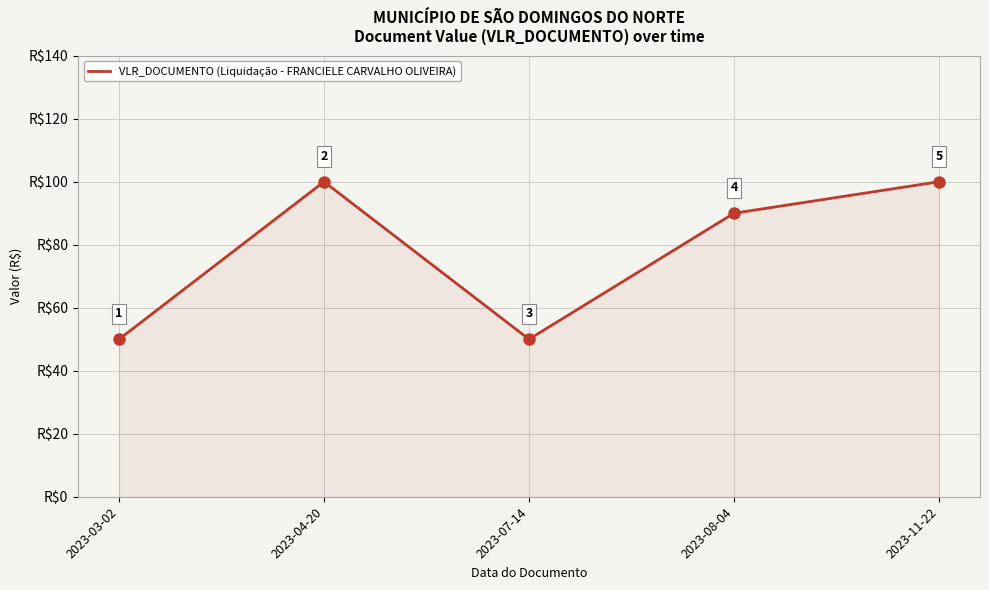

What is the difference between the second highest and minimum values?

50